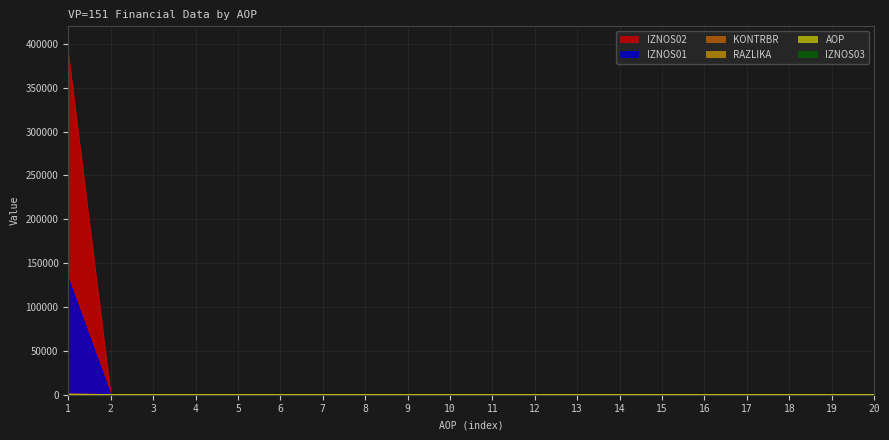

Which category has the lowest value in the AOP series?

1